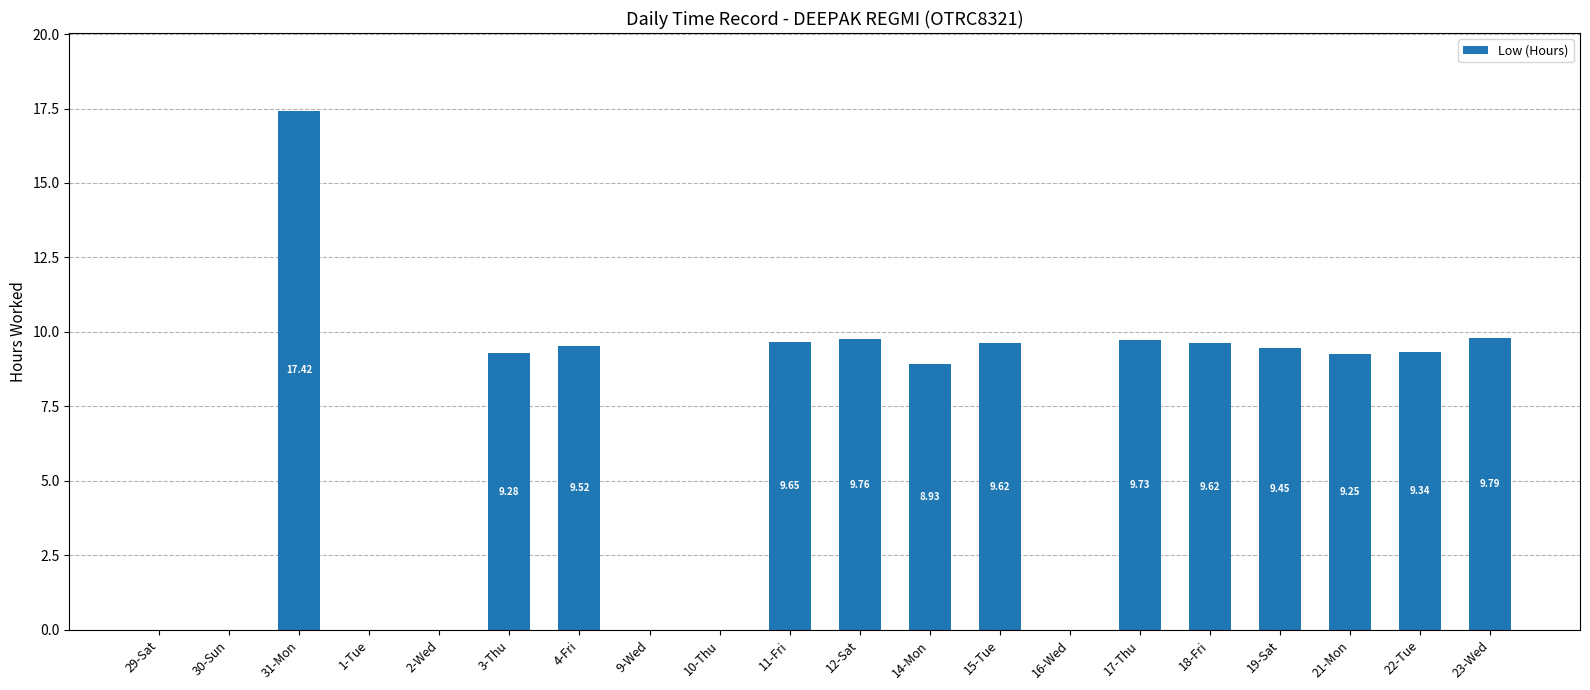

What is the sum of all values?

131.4